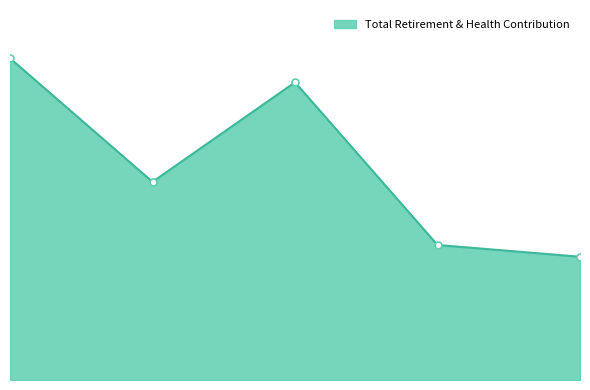

What is the label of the 2nd point from the left?

188274.0